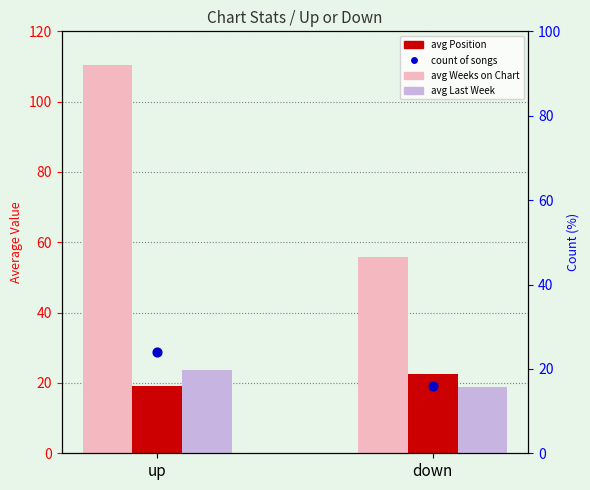

Which series has the largest Y range (max minus min)?

avg Weeks on Chart